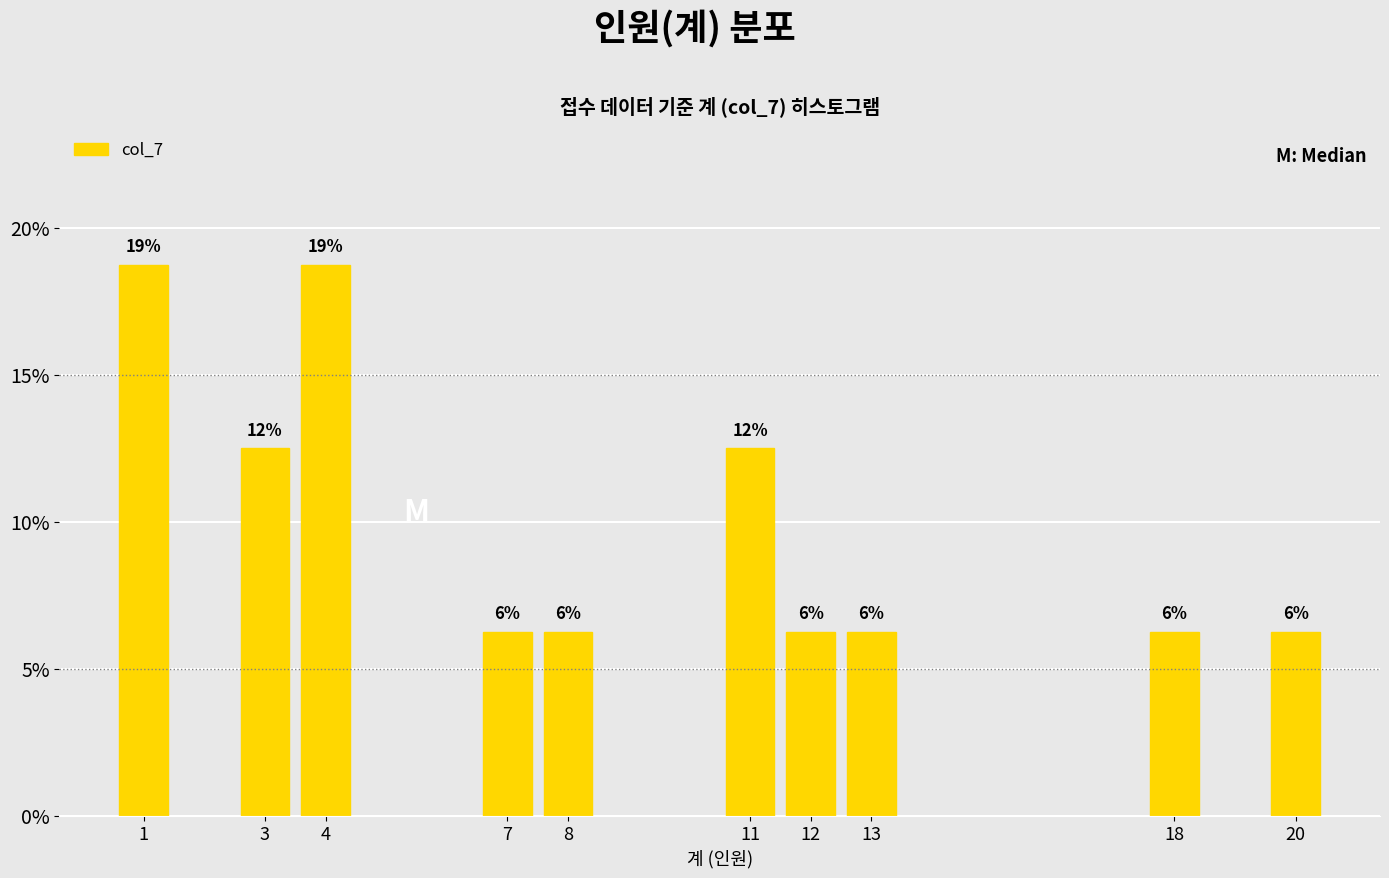

Does the chart contain any negative values?

No